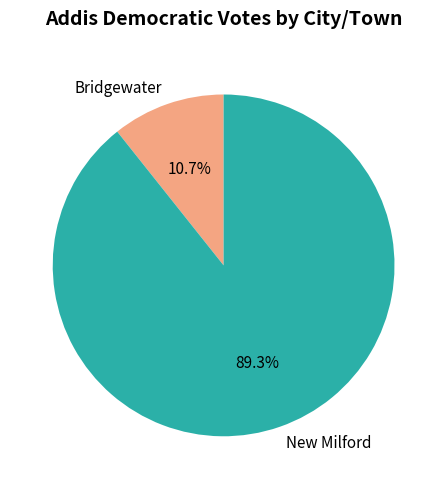

Between Bridgewater and New Milford, which is larger?

New Milford